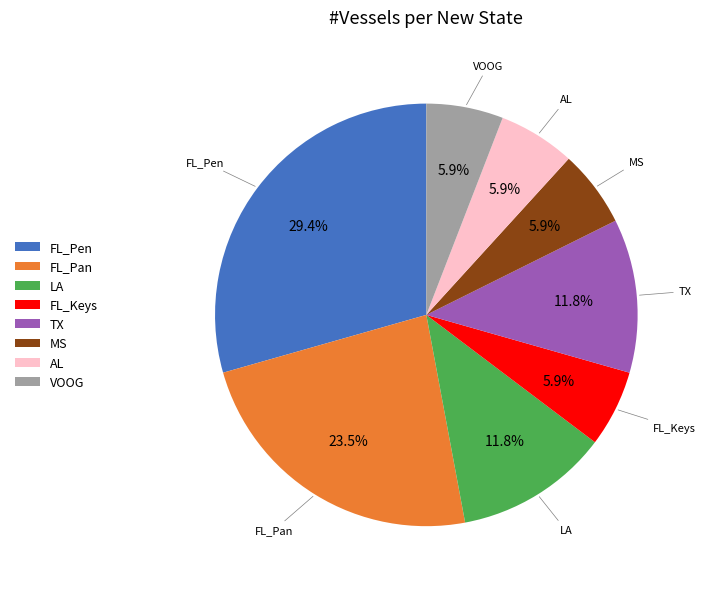

Is there any slice that represents more than half of the pie?

No